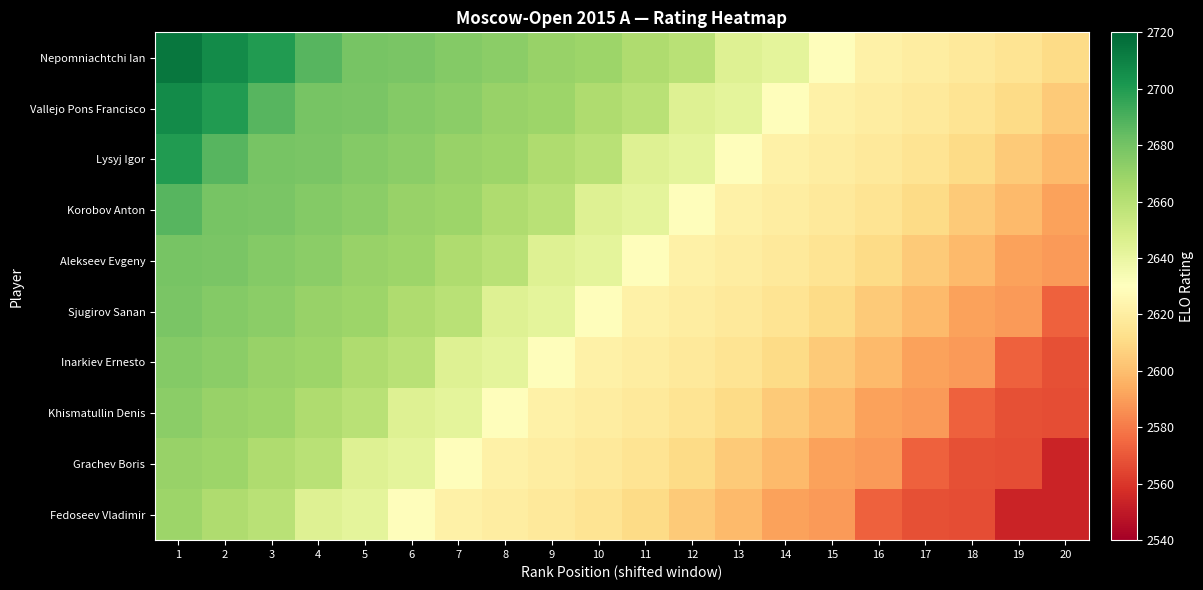

Reading left to right, transcribe all the data shown in this chart.

Nepomniachtchi Ian: 1=2714	2=2706	3=2700	4=2687	5=2679	6=2678	7=2675	8=2673	9=2670	10=2668	11=2663	12=2659	13=2645	14=2642	15=2629	16=2622	17=2620	18=2618	19=2615	20=2611
Vallejo Pons Francisco: 1=2706	2=2700	3=2687	4=2679	5=2678	6=2675	7=2673	8=2670	9=2668	10=2663	11=2659	12=2645	13=2642	14=2629	15=2622	16=2620	17=2618	18=2615	19=2611	20=2604
Lysyj Igor: 1=2700	2=2687	3=2679	4=2678	5=2675	6=2673	7=2670	8=2668	9=2663	10=2659	11=2645	12=2642	13=2629	14=2622	15=2620	16=2618	17=2615	18=2611	19=2604	20=2599
Korobov Anton: 1=2687	2=2679	3=2678	4=2675	5=2673	6=2670	7=2668	8=2663	9=2659	10=2645	11=2642	12=2629	13=2622	14=2620	15=2618	16=2615	17=2611	18=2604	19=2599	20=2591
Alekseev Evgeny: 1=2679	2=2678	3=2675	4=2673	5=2670	6=2668	7=2663	8=2659	9=2645	10=2642	11=2629	12=2622	13=2620	14=2618	15=2615	16=2611	17=2604	18=2599	19=2591	20=2589
Sjugirov Sanan: 1=2678	2=2675	3=2673	4=2670	5=2668	6=2663	7=2659	8=2645	9=2642	10=2629	11=2622	12=2620	13=2618	14=2615	15=2611	16=2604	17=2599	18=2591	19=2589	20=2573
Inarkiev Ernesto: 1=2675	2=2673	3=2670	4=2668	5=2663	6=2659	7=2645	8=2642	9=2629	10=2622	11=2620	12=2618	13=2615	14=2611	15=2604	16=2599	17=2591	18=2589	19=2573	20=2568
Khismatullin Denis: 1=2673	2=2670	3=2668	4=2663	5=2659	6=2645	7=2642	8=2629	9=2622	10=2620	11=2618	12=2615	13=2611	14=2604	15=2599	16=2591	17=2589	18=2573	19=2568	20=2567
Grachev Boris: 1=2670	2=2668	3=2663	4=2659	5=2645	6=2642	7=2629	8=2622	9=2620	10=2618	11=2615	12=2611	13=2604	14=2599	15=2591	16=2589	17=2573	18=2568	19=2567	20=2554
Fedoseev Vladimir: 1=2668	2=2663	3=2659	4=2645	5=2642	6=2629	7=2622	8=2620	9=2618	10=2615	11=2611	12=2604	13=2599	14=2591	15=2589	16=2573	17=2568	18=2567	19=2554	20=2554